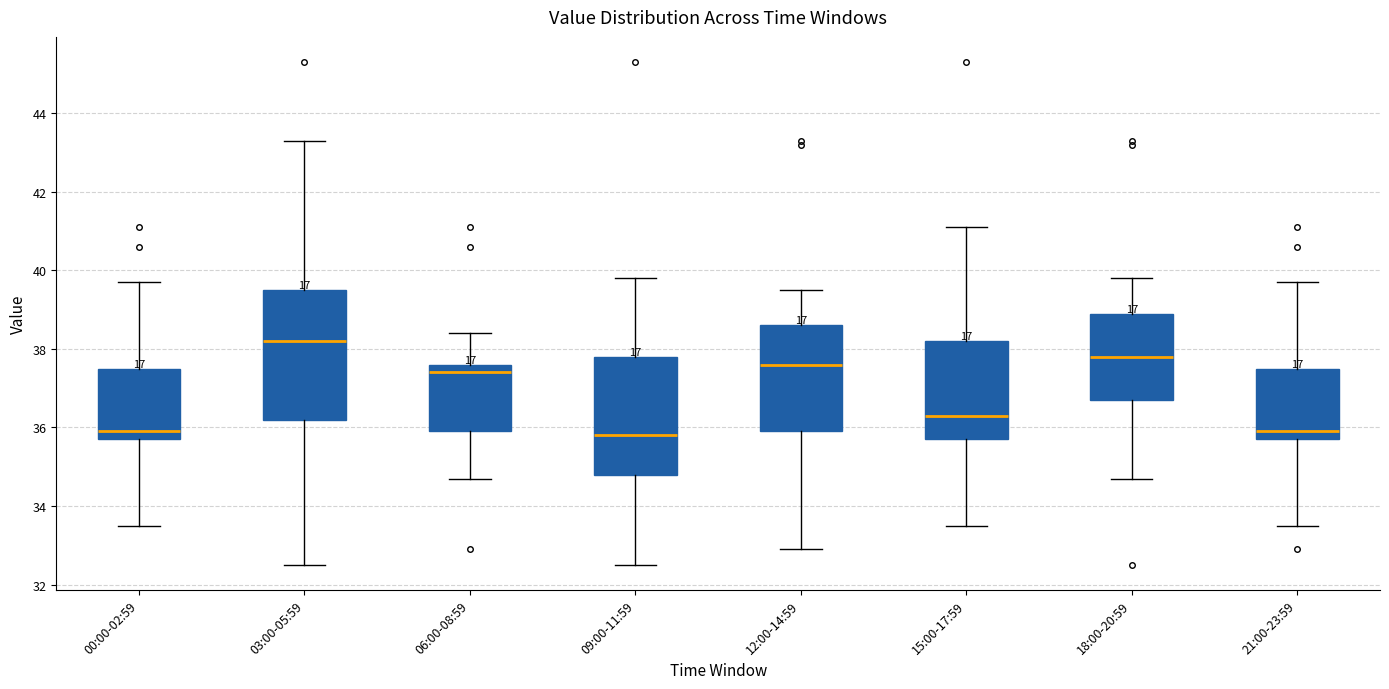

Where is the lower edge of the box for 09:00-11:59 on the y-axis? The values are not printed on the chart, so give them approximately, as read against the axis.

34.8